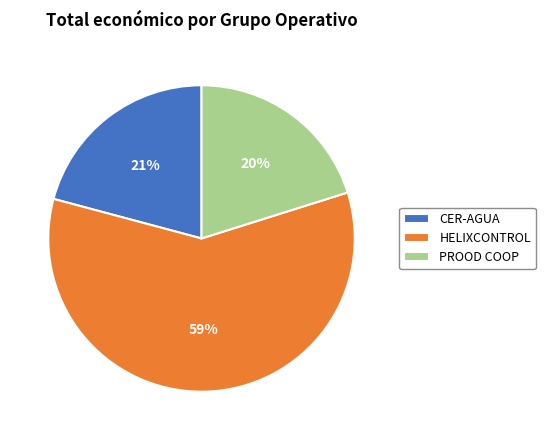

To the nearest percent, what is the difference between the largest and smallest slice percentages?

39%